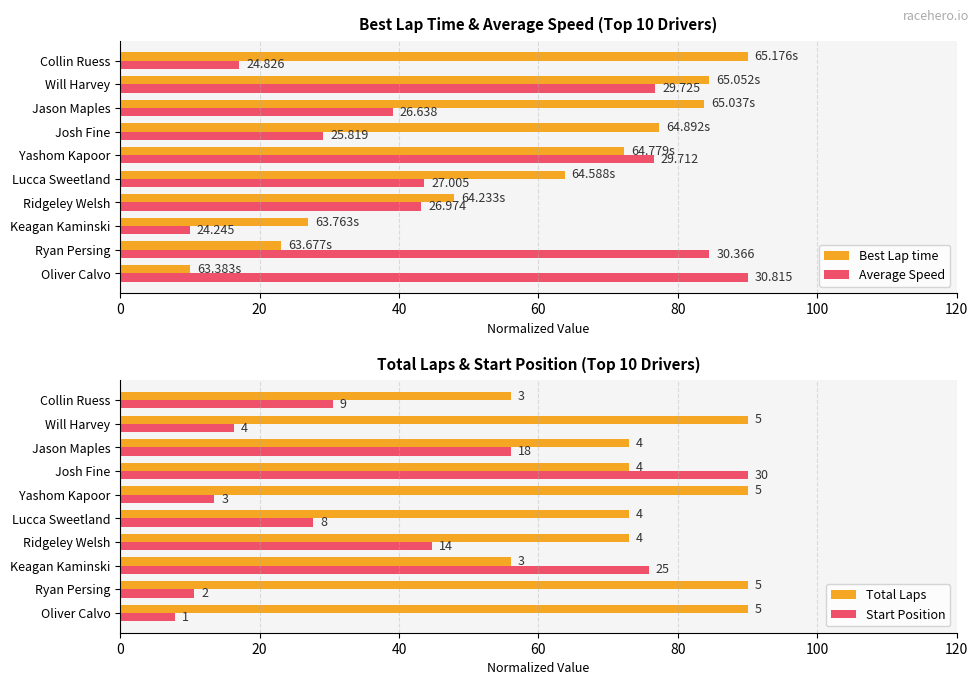

How many values in the Total Laps series exceed 73?

4